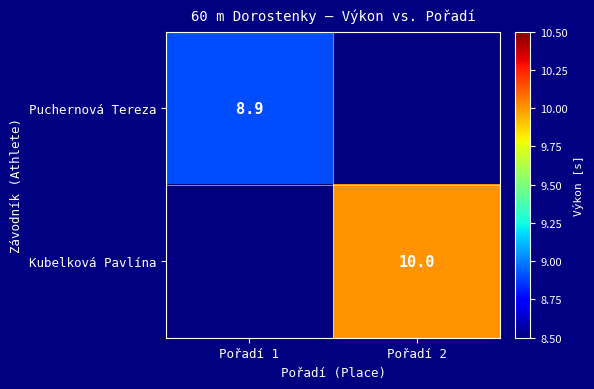

The Puchernová Tereza series shows 8.9 at Pořadí 1. True or false?

True